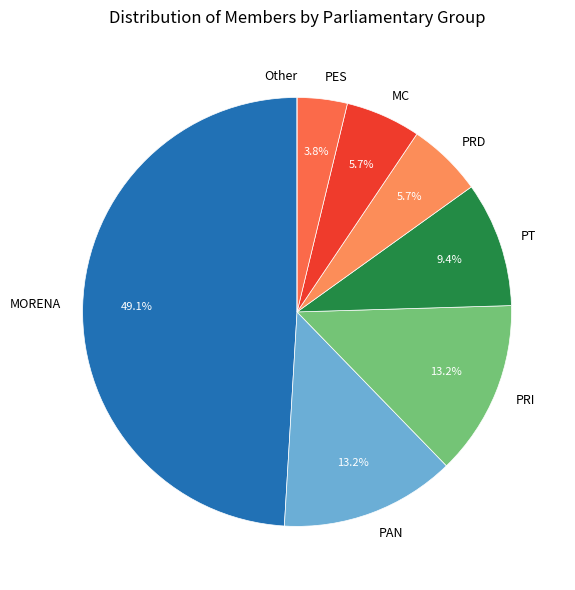

Which slice is the largest?

MORENA